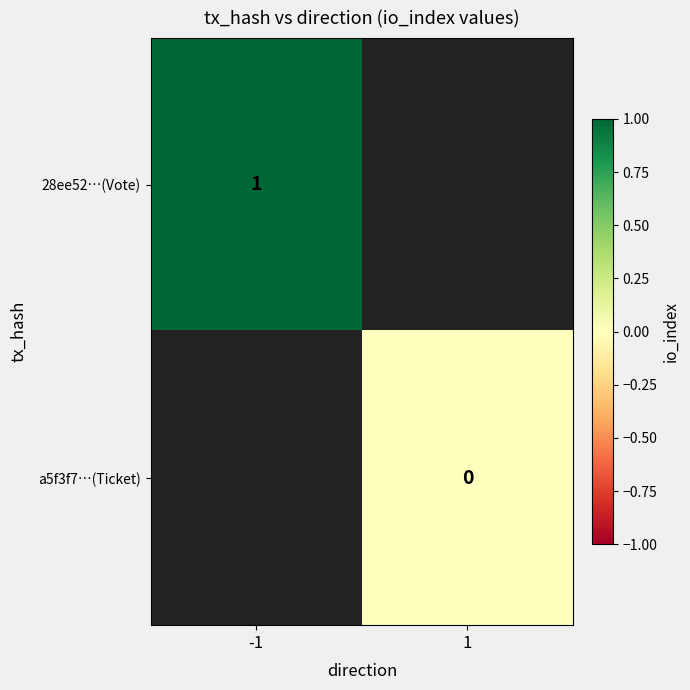

Count the number of data series in this chart.

2